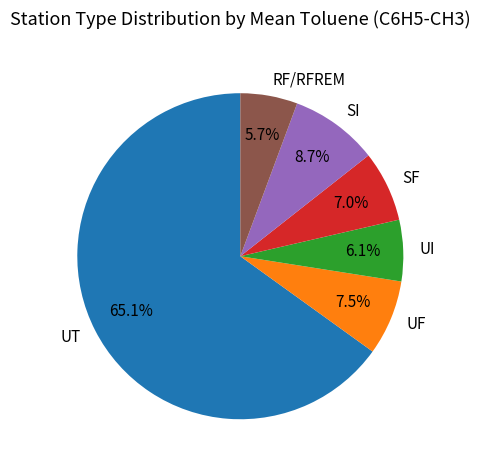

Does SI account for over 50% of the chart?

No